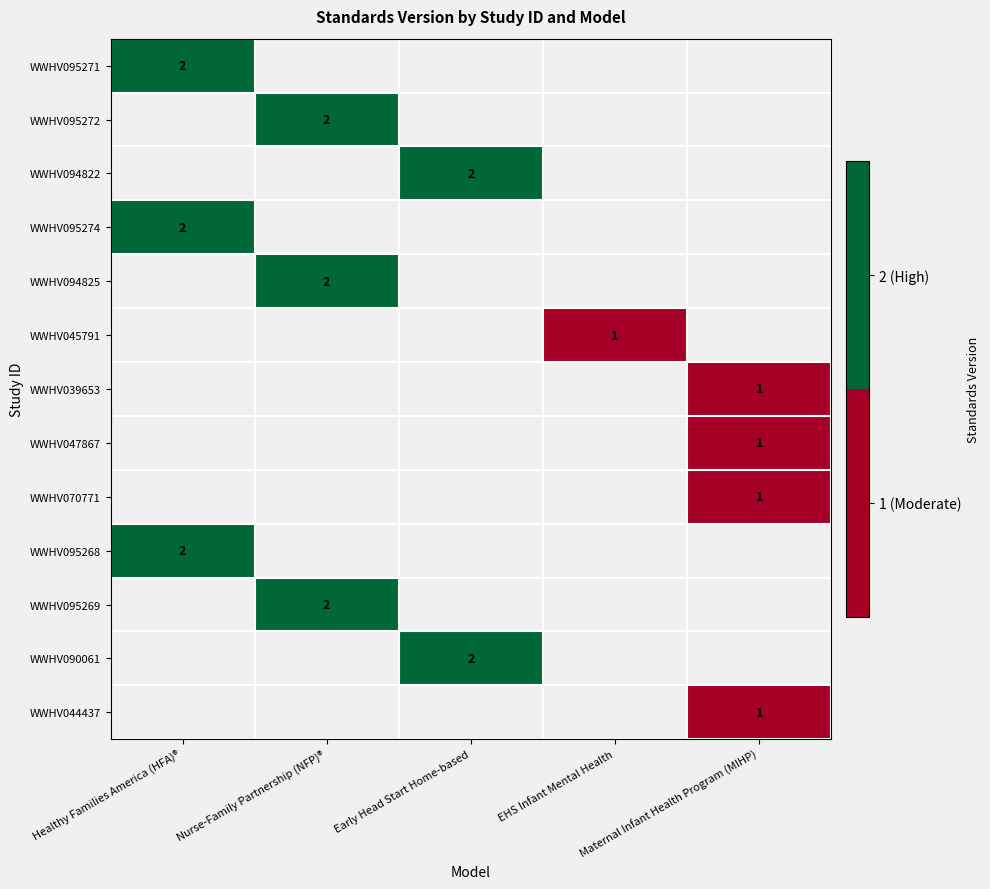

What is the minimum value shown in the chart?

1.0